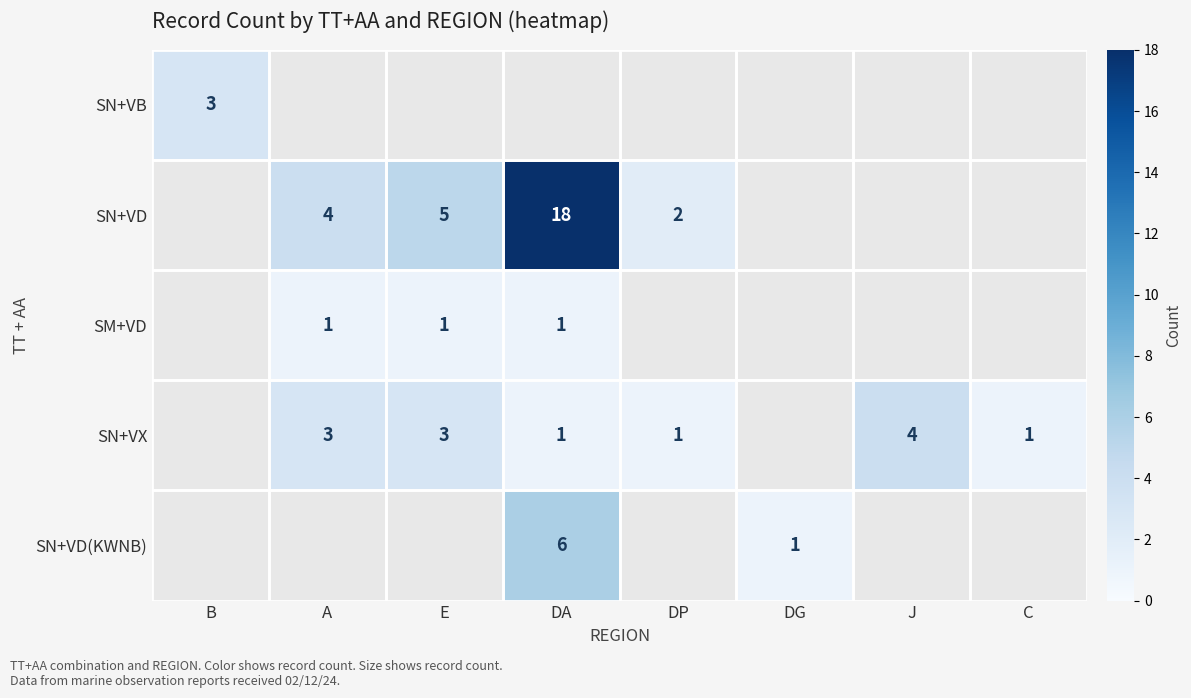

The SM+VD series shows 1 at DA. True or false?

True